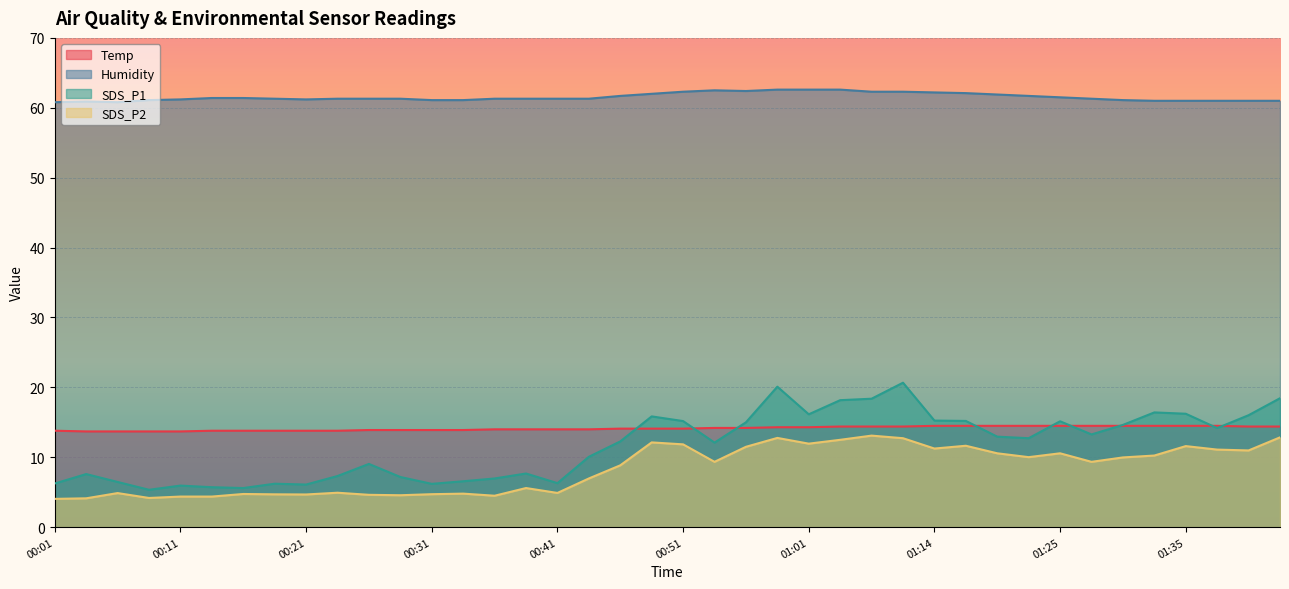

The SDS_P2 series shows 15.7 at 01:22. True or false?

False